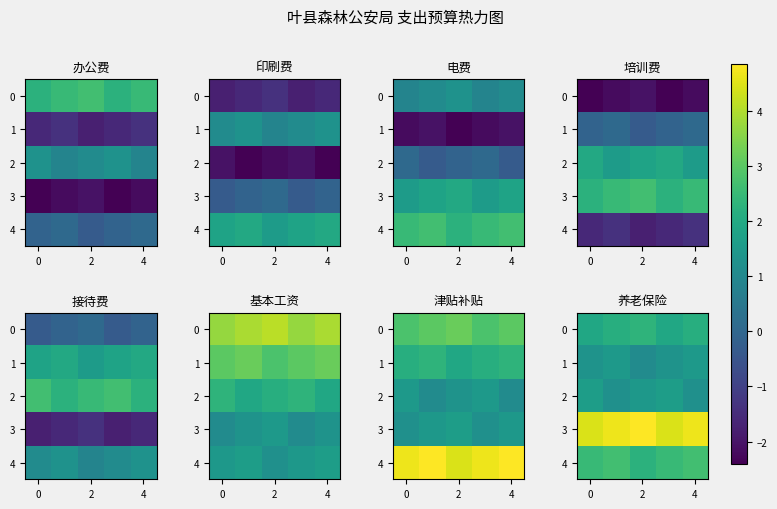

Rank the series at 4 from lowest to highest value.

2, 1, 0, 4, 3